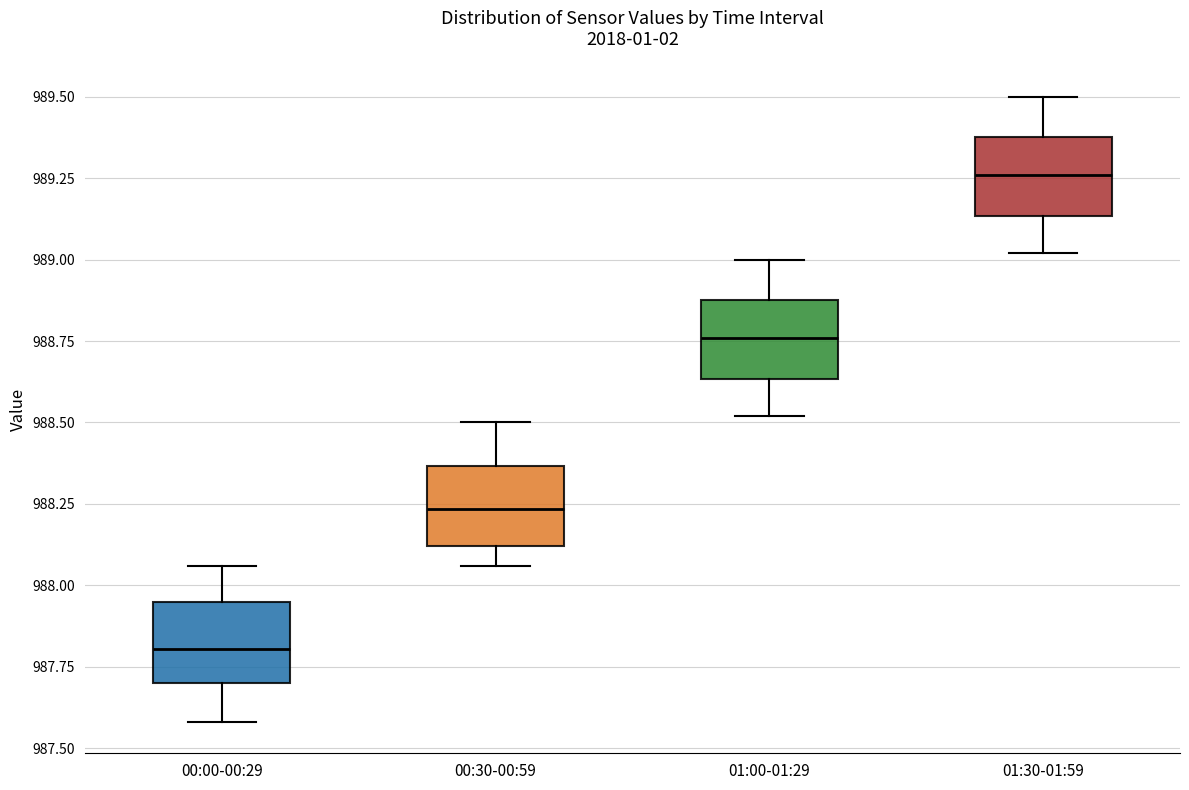

Which box has the lowest median line?

00:00-00:29